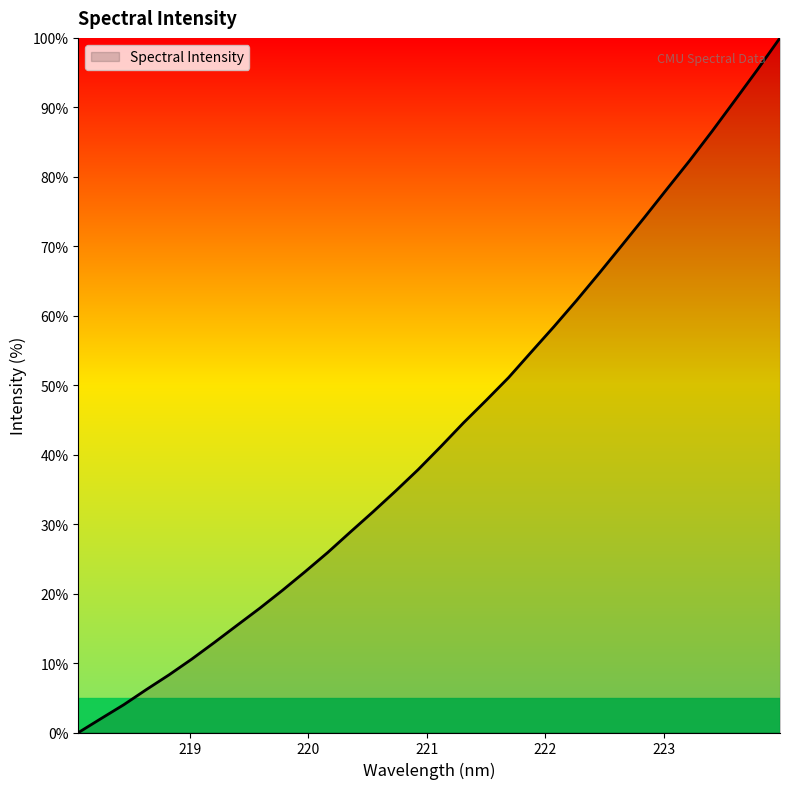

What is the greatest value displayed?

100.0